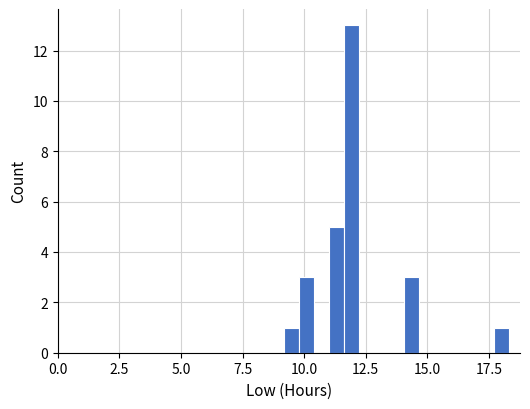

Read against the x-axis, roughly where is the centre of the tallest bar?

12.0